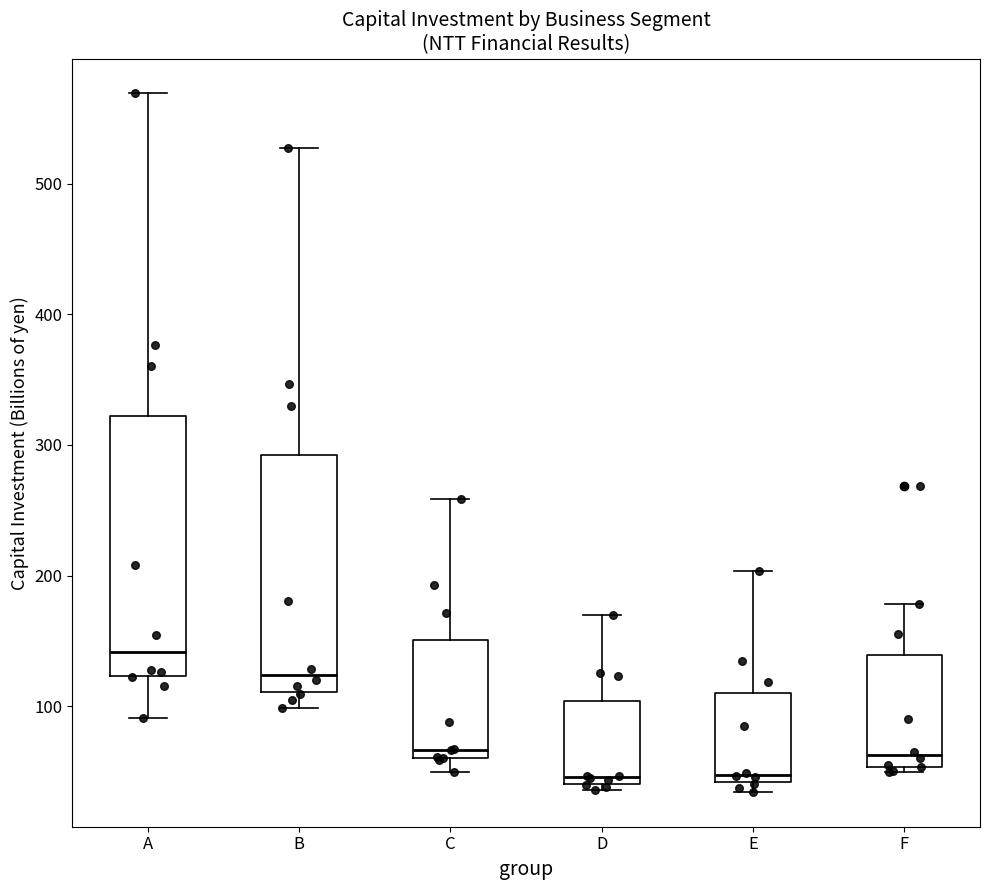

Reading left to right, read every box against the y-axis: the position of its median line, the range the box covers, and the ends of its whiskers. The values are not printed on the chart, so give them approximately, as read against the axis.

A: median 140, box 120 to 320, whiskers 90 to 570
B: median 120, box 110 to 290, whiskers 100 to 530
C: median 70, box 60 to 150, whiskers 50 to 260
D: median 50, box 40 to 100, whiskers 40 (just below the box's lower edge) to 170
E: median 50, box 40 to 110, whiskers 30 to 200
F: median 60, box 50 to 140, whiskers 50 (just below the box's lower edge) to 180